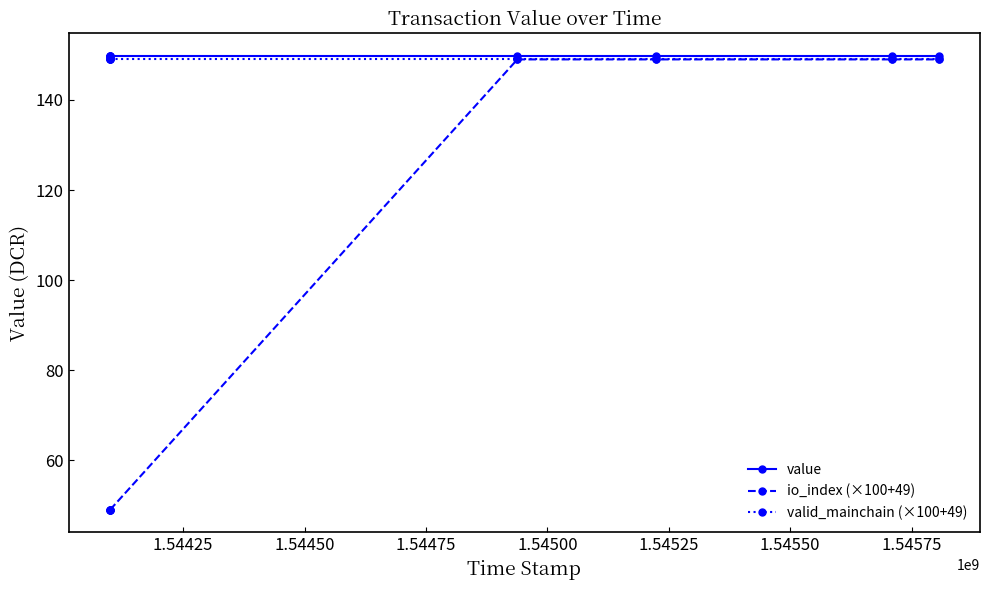

What is the maximum value shown in the chart?

149.7